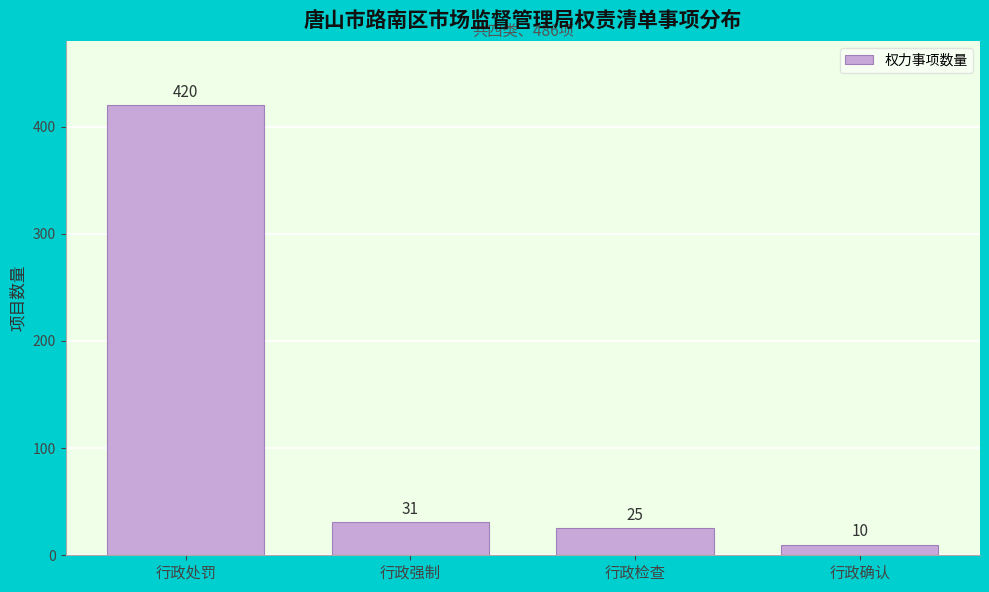

Reading left to right, list all the values displayed in this chart.

行政处罚=420	行政强制=31	行政检查=25	行政确认=10